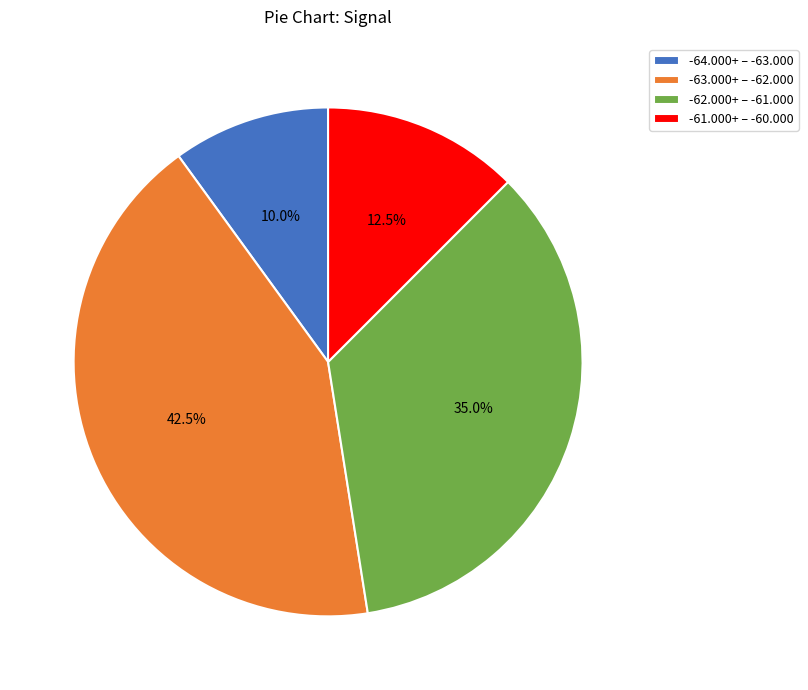

Count the number of slices in the pie.

4